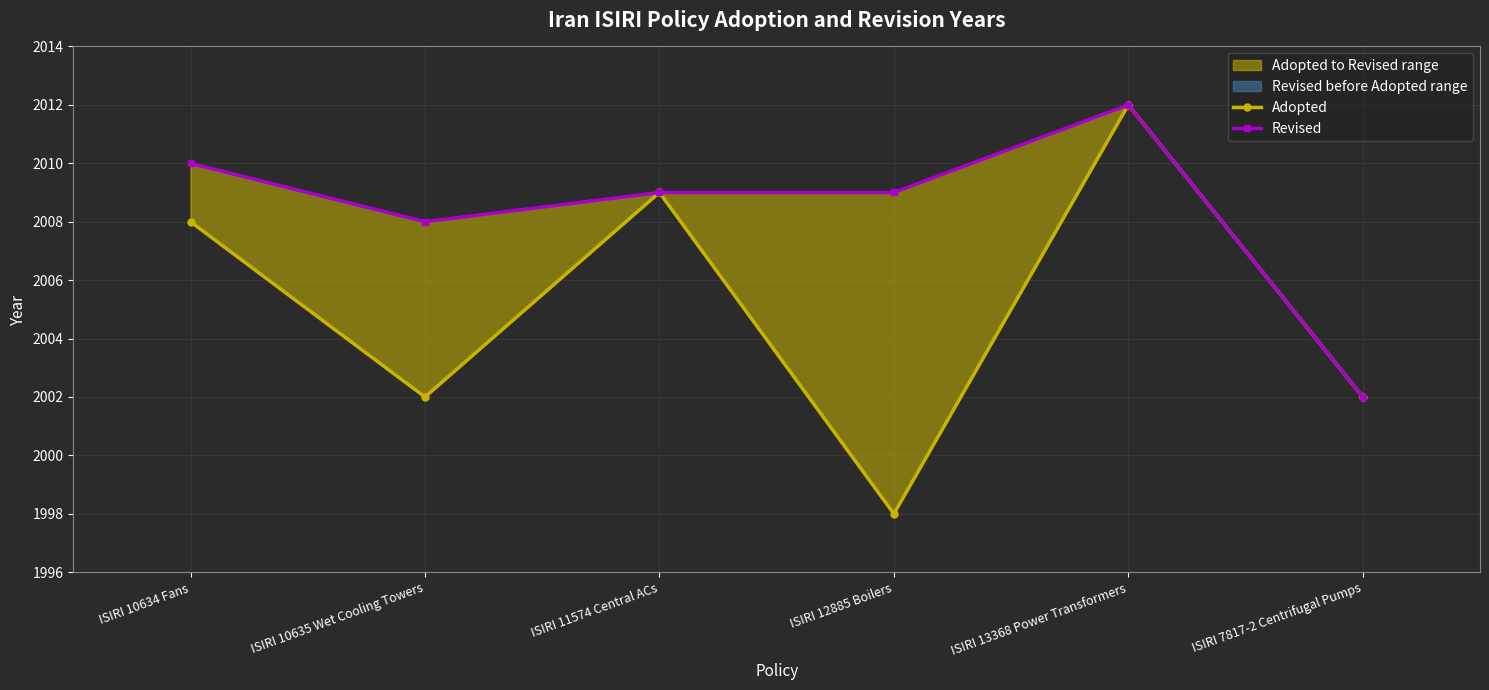

True or false: Adopted and Revised cross at least once.

False